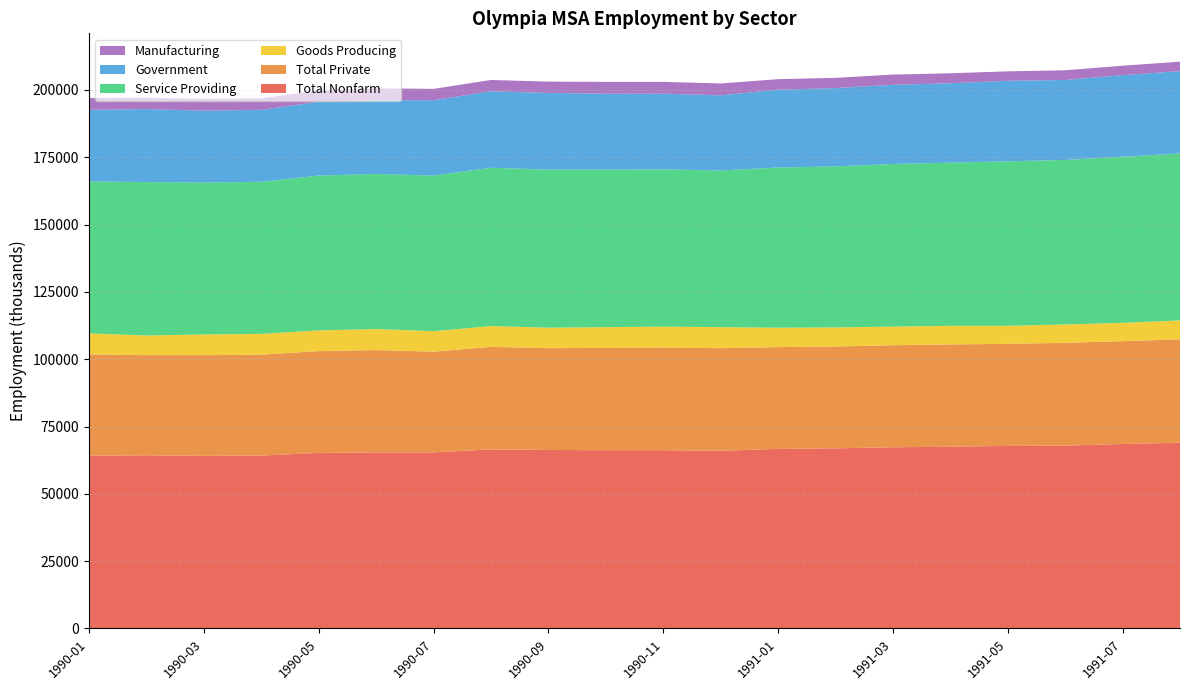

Reading left to right, list all the values displayed in this chart.

Total Nonfarm: 1990-01=64200	1990-02=64300	1990-03=64100	1990-04=64200	1990-05=65200	1990-06=65400	1990-07=65400	1990-08=66500	1990-09=66300	1990-10=66200	1990-11=66200	1990-12=66000	1991-01=66700	1991-02=66900	1991-03=67300	1991-04=67500	1991-05=67800	1991-06=67900	1991-07=68500	1991-08=69000
Total Private: 1990-01=37600	1990-02=37200	1990-03=37400	1990-04=37500	1990-05=37800	1990-06=38000	1990-07=37400	1990-08=38100	1990-09=37800	1990-10=38000	1990-11=38100	1990-12=38100	1991-01=37800	1991-02=37800	1991-03=37900	1991-04=38000	1991-05=37900	1991-06=38200	1991-07=38200	1991-08=38400
Goods Producing: 1990-01=7800	1990-02=7300	1990-03=7700	1990-04=7700	1990-05=7700	1990-06=7800	1990-07=7600	1990-08=7700	1990-09=7600	1990-10=7700	1990-11=7800	1990-12=7800	1991-01=7200	1991-02=7100	1991-03=6900	1991-04=6900	1991-05=6700	1991-06=6800	1991-07=6800	1991-08=7000
Service Providing: 1990-01=56400	1990-02=57000	1990-03=56400	1990-04=56500	1990-05=57500	1990-06=57600	1990-07=57800	1990-08=58800	1990-09=58700	1990-10=58500	1990-11=58400	1990-12=58200	1991-01=59500	1991-02=59800	1991-03=60400	1991-04=60600	1991-05=61100	1991-06=61100	1991-07=61700	1991-08=62000
Government: 1990-01=26600	1990-02=27100	1990-03=26700	1990-04=26700	1990-05=27400	1990-06=27400	1990-07=28000	1990-08=28400	1990-09=28500	1990-10=28200	1990-11=28100	1990-12=27900	1991-01=28900	1991-02=29100	1991-03=29400	1991-04=29500	1991-05=29900	1991-06=29700	1991-07=30300	1991-08=30600
Manufacturing: 1990-01=4400	1990-02=4200	1990-03=4400	1990-04=4300	1990-05=4300	1990-06=4400	1990-07=4200	1990-08=4200	1990-09=4200	1990-10=4400	1990-11=4400	1990-12=4400	1991-01=3900	1991-02=3800	1991-03=3800	1991-04=3700	1991-05=3500	1991-06=3600	1991-07=3500	1991-08=3500